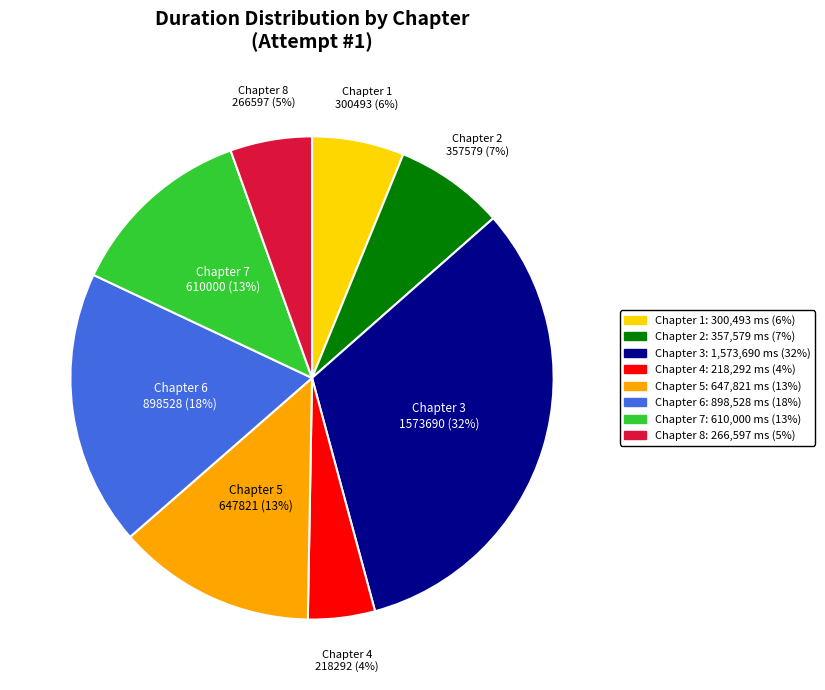

What is the largest slice in the pie chart?

Chapter 3